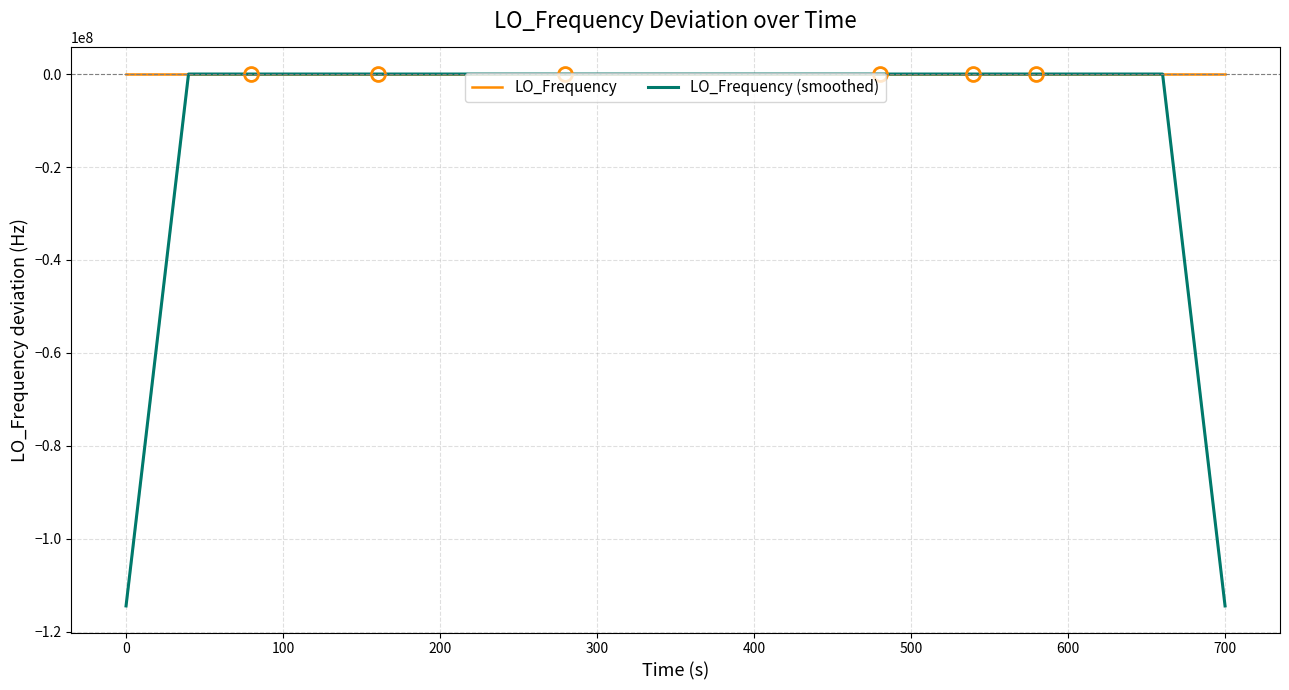

Where is the first local minimum for LO_Frequency?

300